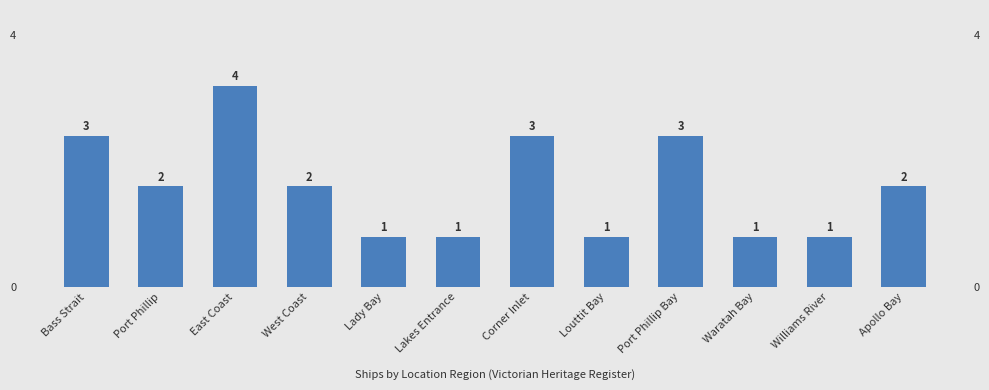

What is the sum of all values?

24